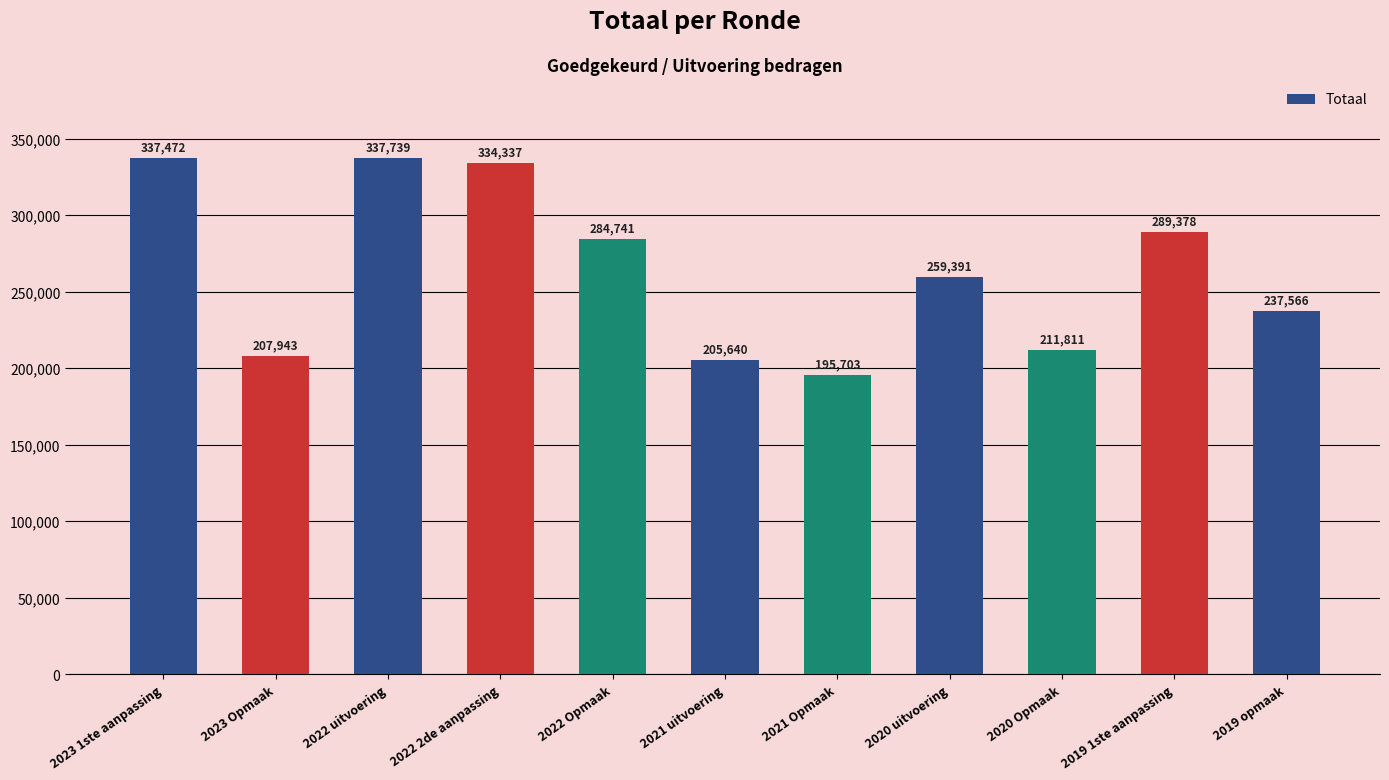

At which label is the value closest to 266721?

2020 uitvoering